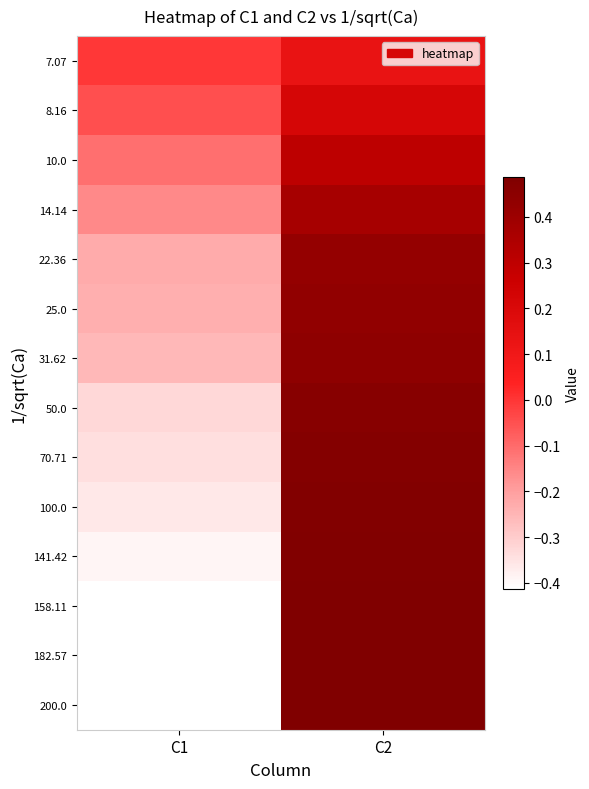

Reading right to left, extract all data points from this chart.

7.07: C2=0.1	C1=-0.0
8.16: C2=0.2	C1=-0.1
10.0: C2=0.3	C1=-0.1
14.14: C2=0.4	C1=-0.2
22.36: C2=0.4	C1=-0.2
25.0: C2=0.4	C1=-0.2
31.62: C2=0.4	C1=-0.3
50.0: C2=0.5	C1=-0.3
70.71: C2=0.5	C1=-0.3
100.0: C2=0.5	C1=-0.4
141.42: C2=0.5	C1=-0.4
158.11: C2=0.5	C1=-0.4
182.57: C2=0.5	C1=-0.4
200.0: C2=0.5	C1=-0.4